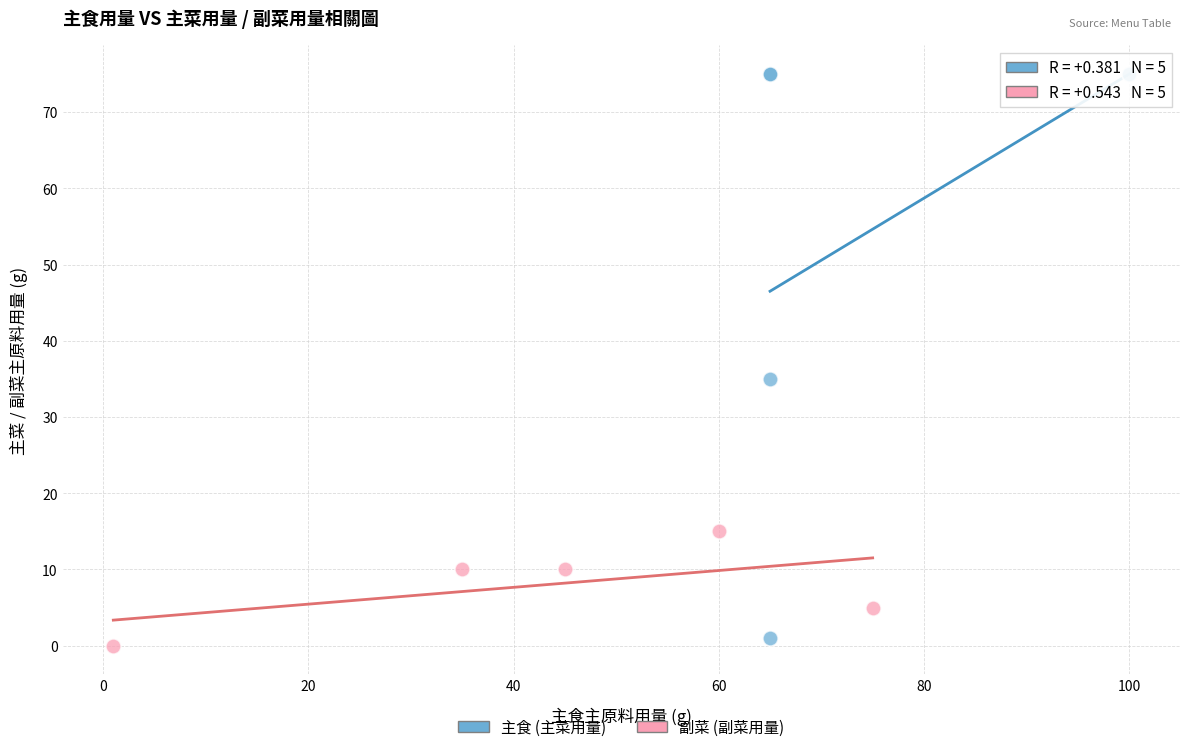

Which series reaches the maximum Y coordinate?

主食 (主菜用量)